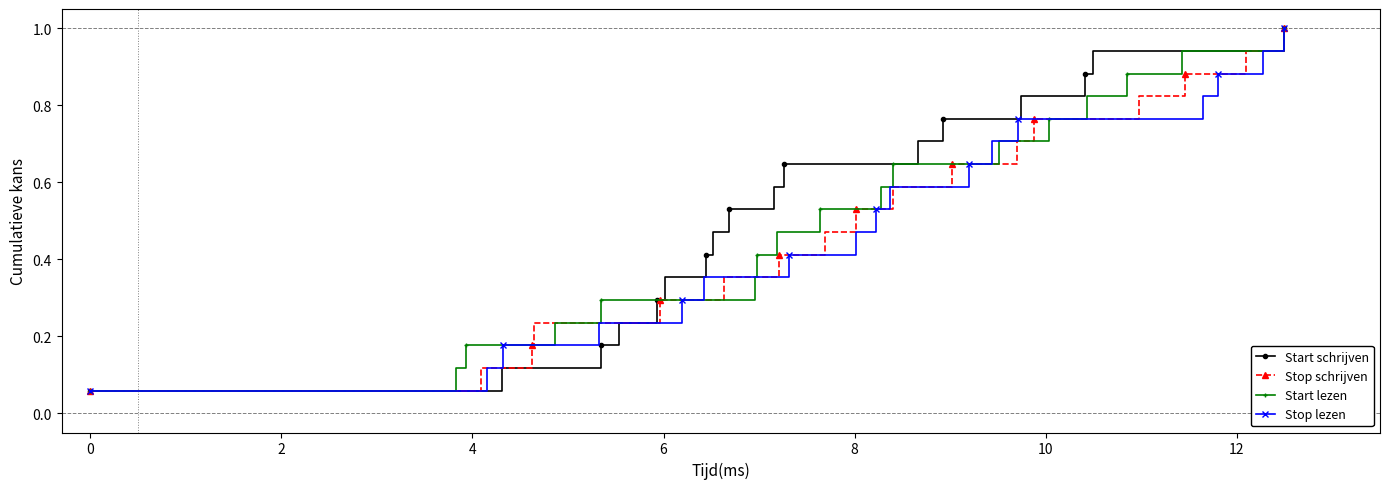

Reading left to right, transcribe all the data shown in this chart.

Start schrijven: 0.1	0.1	0.2	0.2	0.3	0.4	0.4	0.5	0.5	0.6	0.6	0.7	0.8	0.8	0.9	0.9	1.0
Stop schrijven: 0.1	0.1	0.2	0.2	0.3	0.4	0.4	0.5	0.5	0.6	0.6	0.7	0.8	0.8	0.9	0.9	1.0
Start lezen: 0.1	0.1	0.2	0.2	0.3	0.4	0.4	0.5	0.5	0.6	0.6	0.7	0.8	0.8	0.9	0.9	1.0
Stop lezen: 0.1	0.1	0.2	0.2	0.3	0.4	0.4	0.5	0.5	0.6	0.6	0.7	0.8	0.8	0.9	0.9	1.0